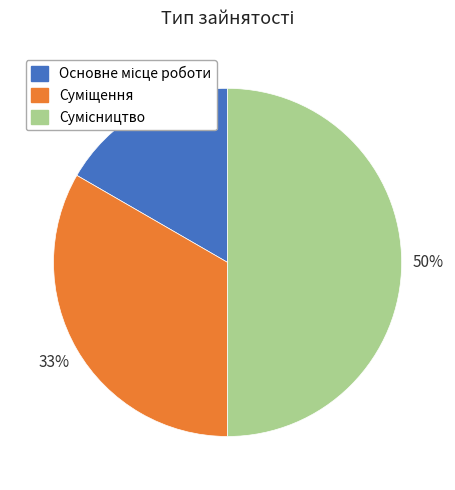

To the nearest percent, what is the average slice percentage?

33%